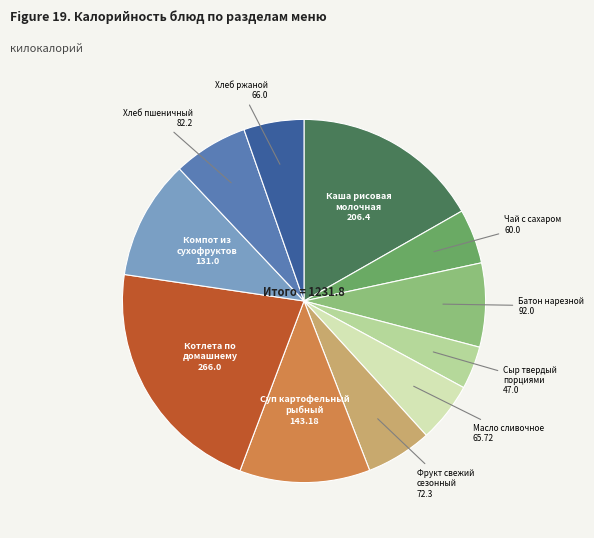

Count the number of slices in the pie.

11